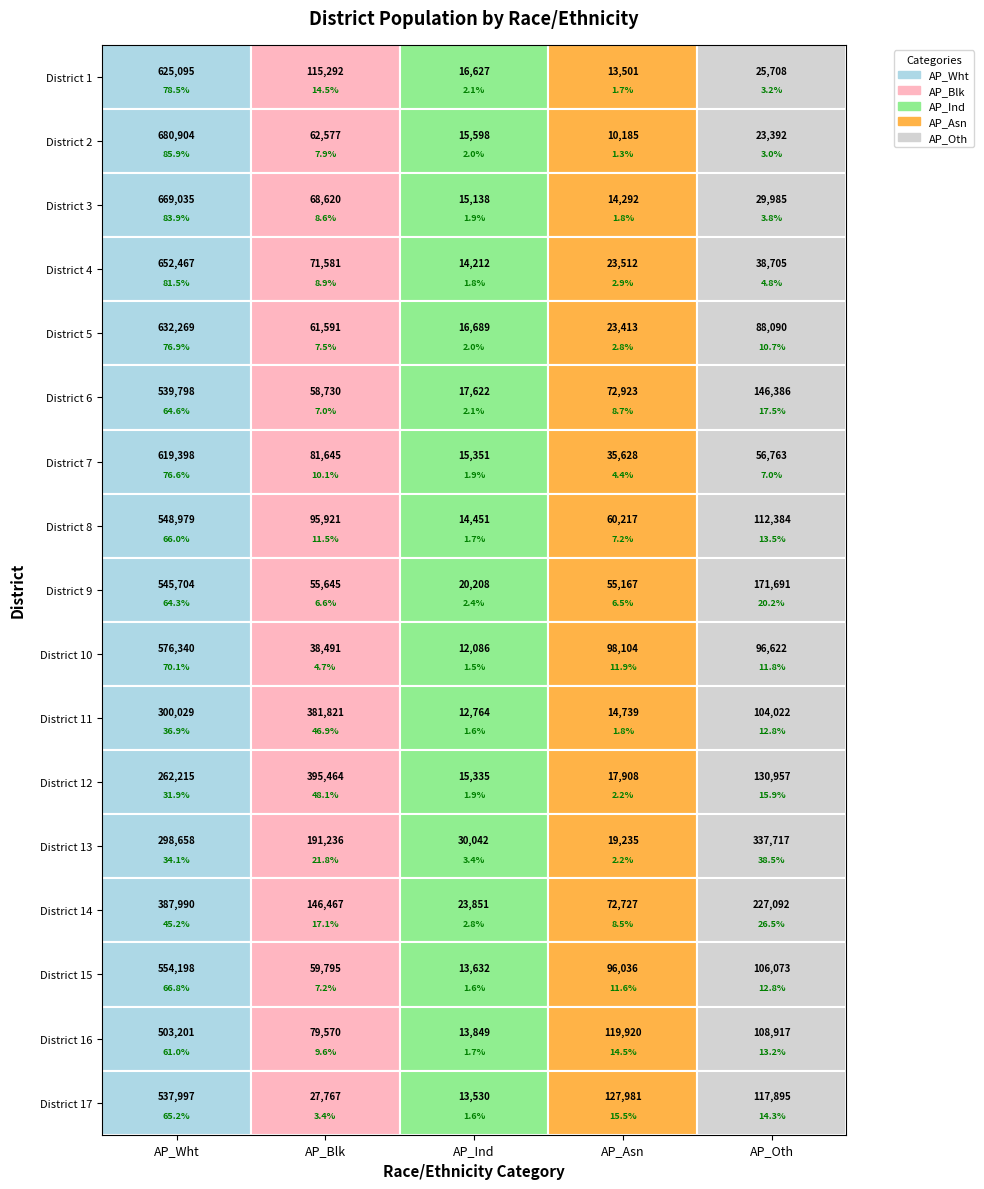

How many distinct data groups are displayed?

17